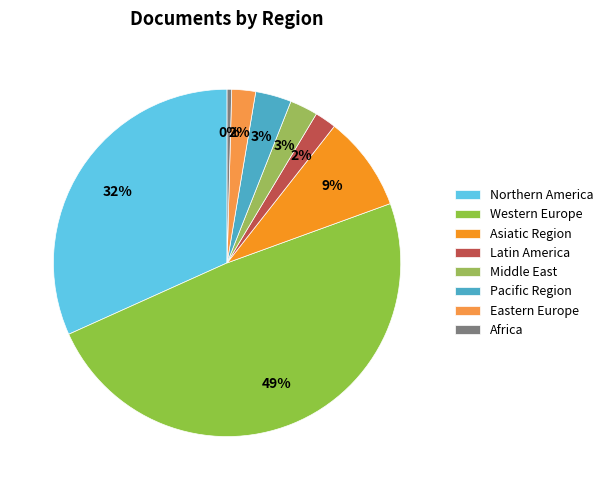

Count the number of slices in the pie.

8